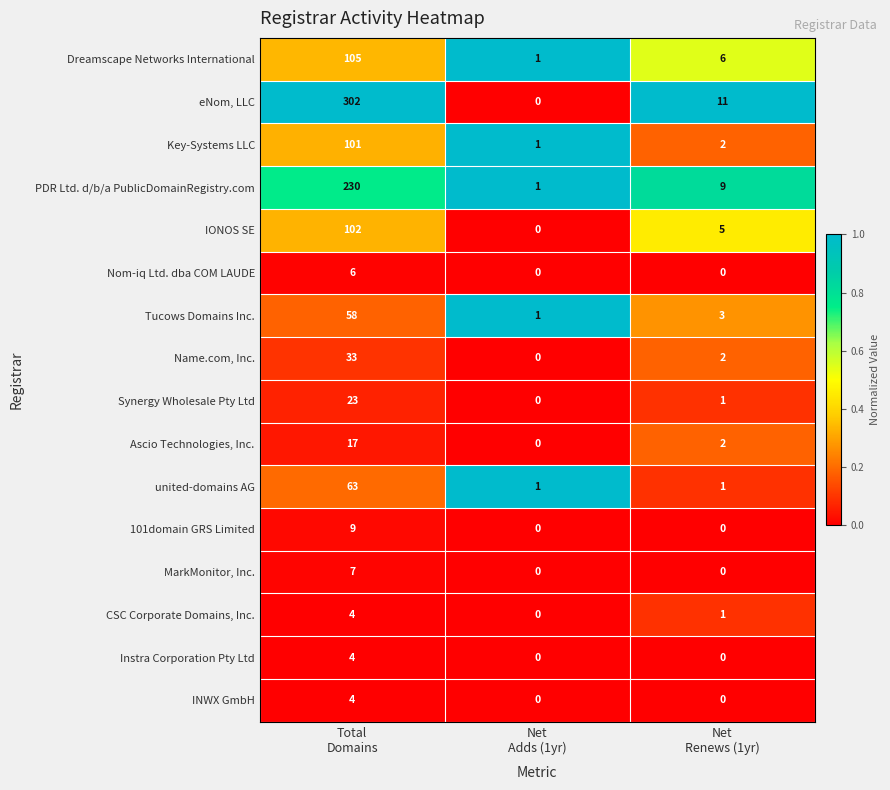

Which series has the largest range (max minus min)?

eNom, LLC